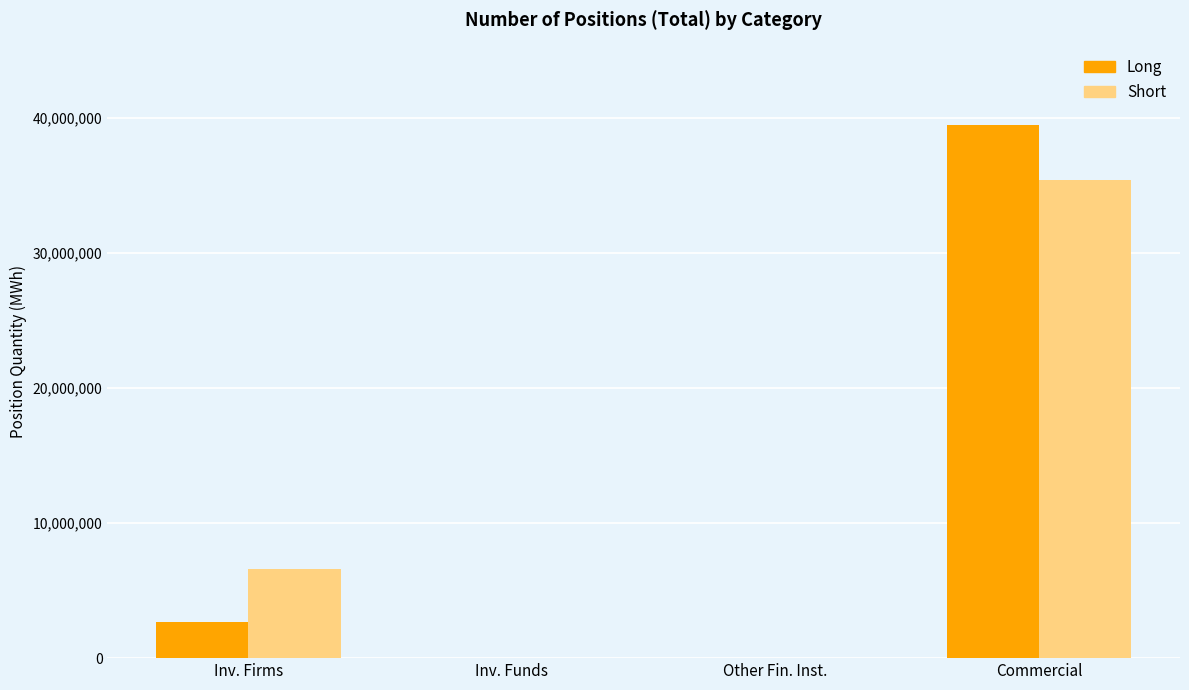

Reading left to right, transcribe all the data shown in this chart.

Long: 2690622	0	0	39433778
Short: 6579948	0	0	35421448